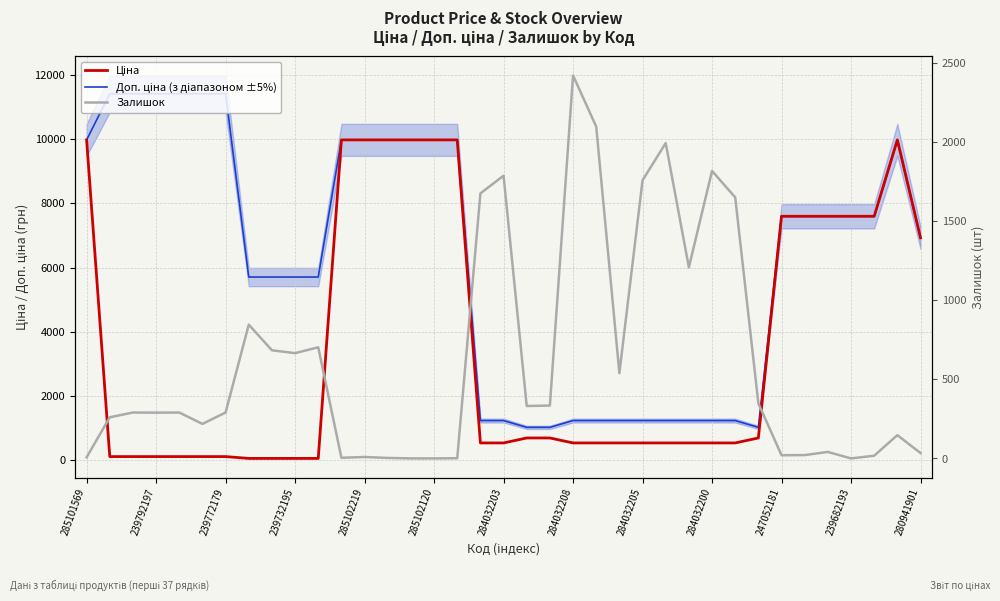

Reading left to right, list all the values displayed in this chart.

Доп. ціна (з діапазоном ±5%): 9975.0	11410.0	11410.0	11410.0	11410.0	11410.0	11410.0	5705.0	5705.0	5705.0	5705.0	9975.0	9975.0	9975.0	9975.0	9975.0	9975.0	1235.4	1235.4	1024.6	1024.6	1235.4	1235.4	1235.4	1235.4	1235.4	1235.4	1235.4	1235.4	1024.6	7596.5	7596.5	7596.5	7596.5	7596.5	9975.0	6925.7
Ціна: 9975.0	114.1	114.1	114.1	114.1	114.1	114.1	57.0	57.0	57.0	57.0	9975.0	9975.0	9975.0	9975.0	9975.0	9975.0	539.0	539.0	693.7	693.7	539.0	539.0	539.0	539.0	539.0	539.0	539.0	539.0	693.7	7596.5	7596.5	7596.5	7596.5	7596.5	9975.0	6925.7
Залишок: 7.0	260.0	290.0	289.0	290.0	218.0	290.0	845.0	683.0	665.0	702.0	4.0	9.0	3.0	0.0	0.0	1.0	1674.0	1786.0	331.0	334.0	2419.0	2096.0	539.0	1757.0	1992.0	1207.0	1816.0	1649.0	348.0	20.0	21.0	41.0	0.0	17.0	147.0	34.0